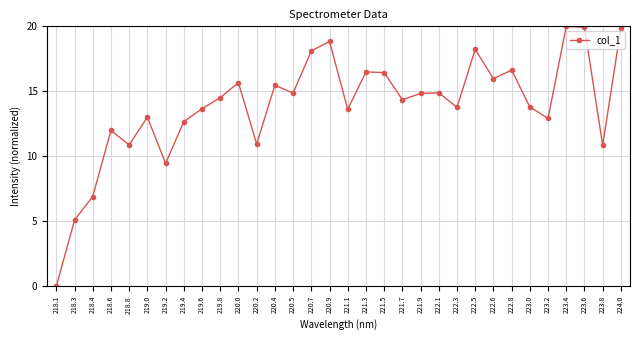

Count the number of categories in the chart.

32